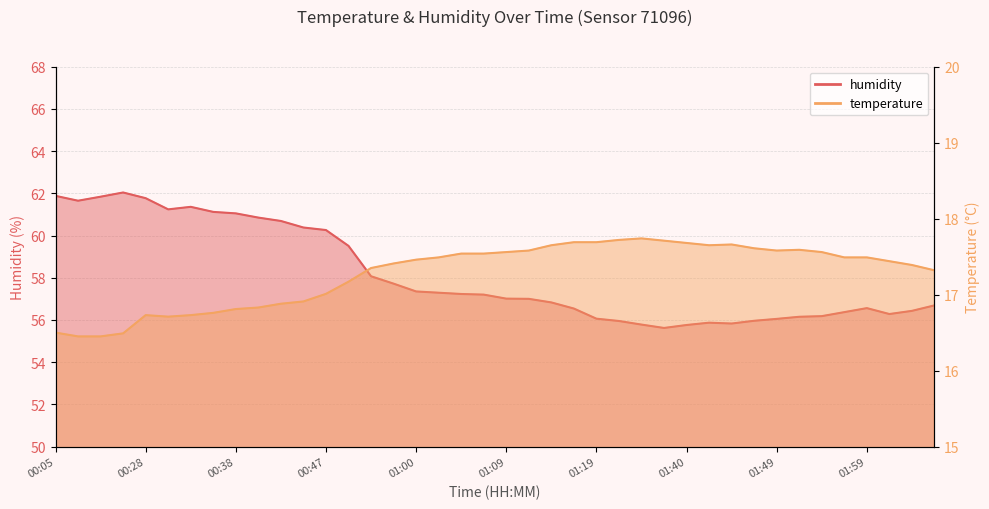

What is the difference between the second highest and second lowest values in the temperature series?

1.3